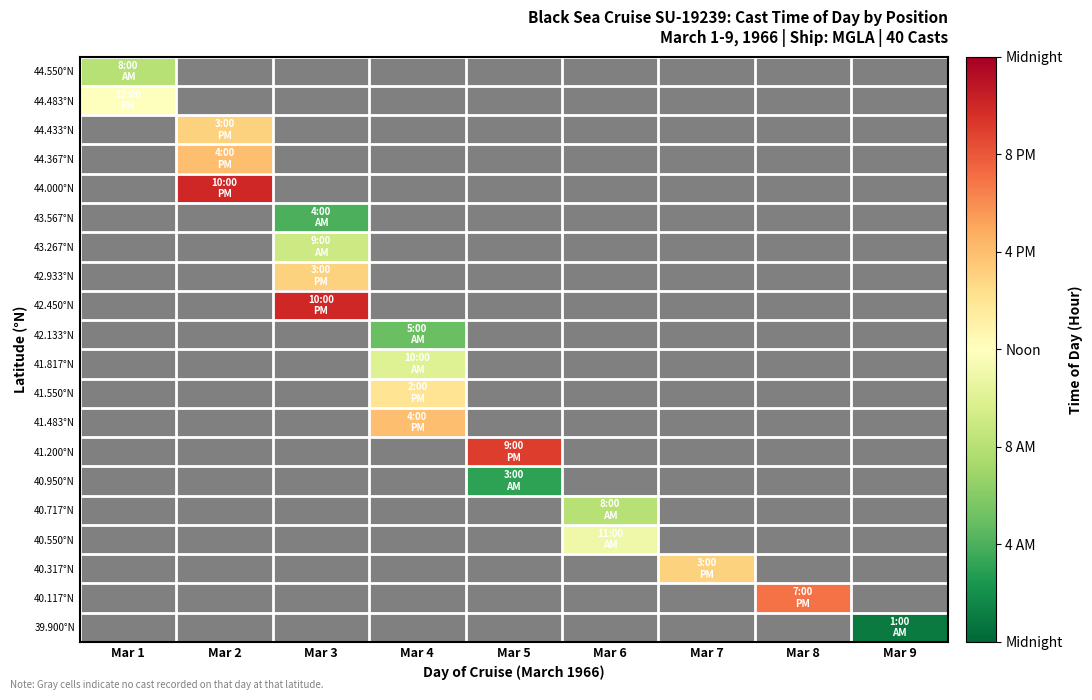

Count the number of categories in the chart.

9